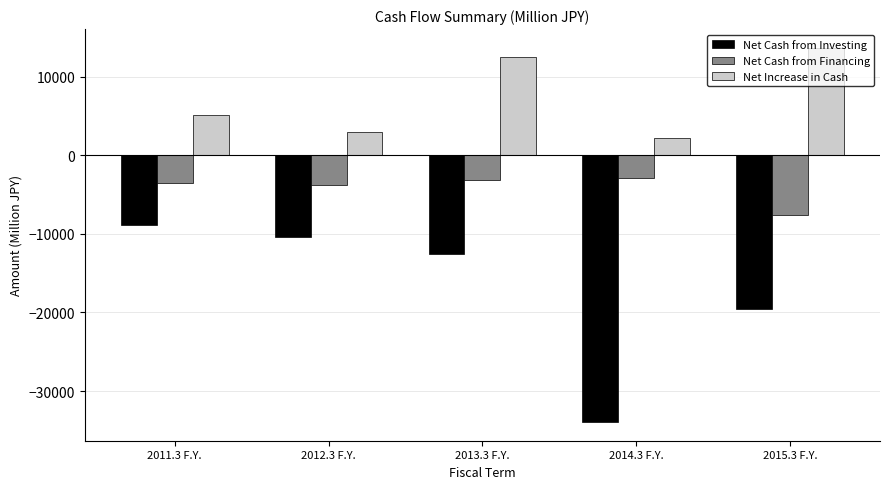

List the series in order of their overall mean, highest first.

Net Increase in Cash, Net Cash from Financing, Net Cash from Investing